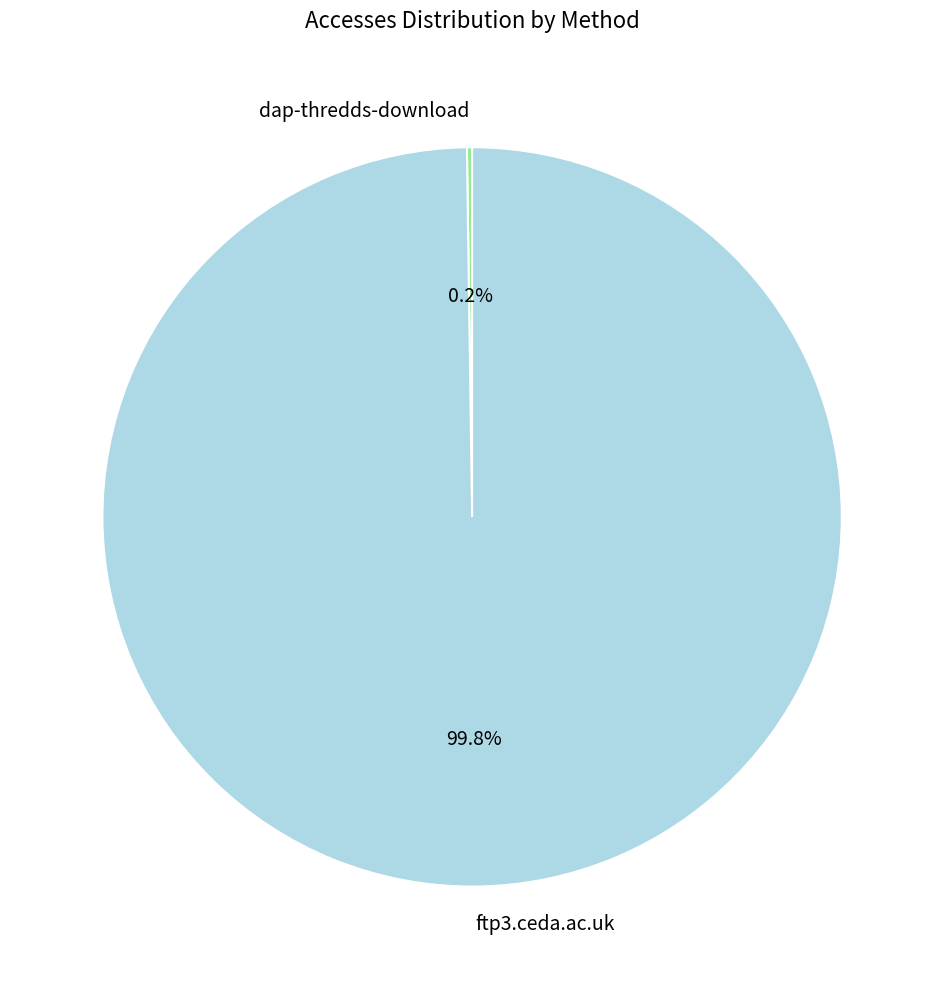

What portion of the pie excludes ftp3.ceda.ac.uk?

0.2%